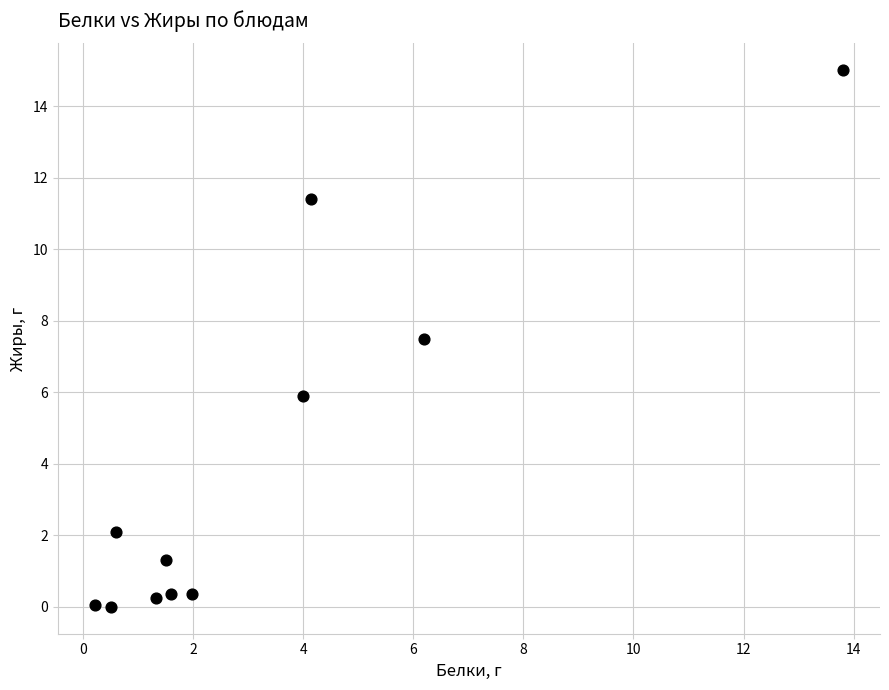

What is the average X value?

3.3